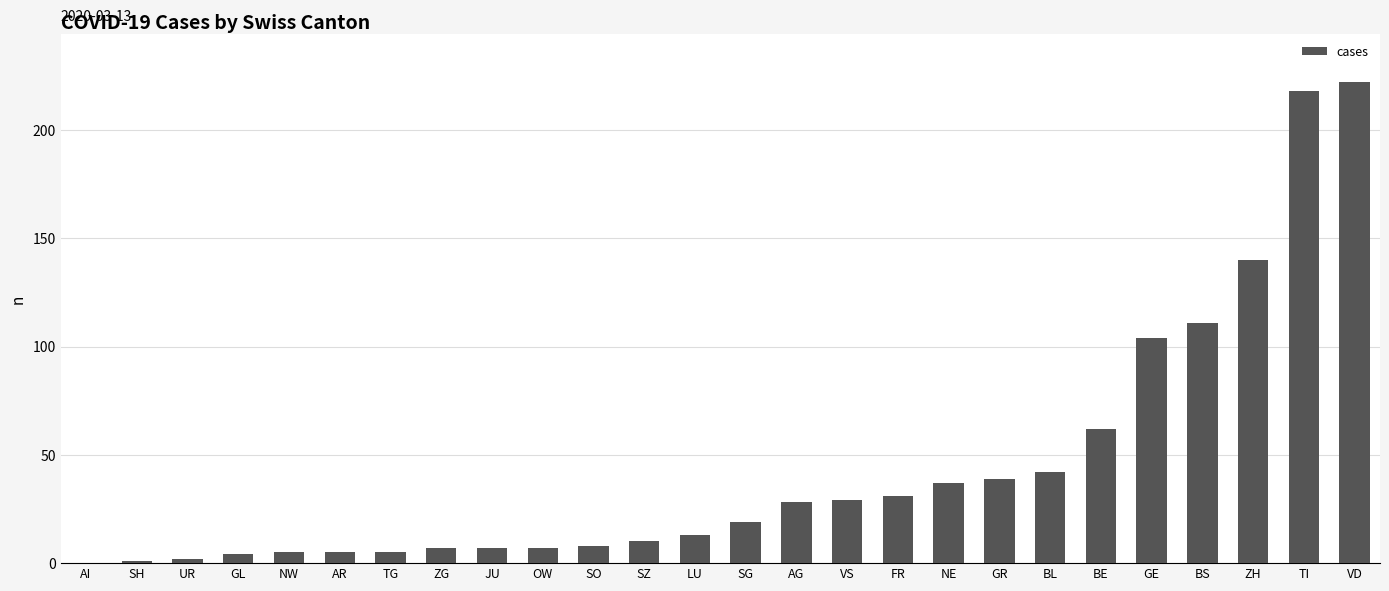

Approximately how many times larger is the value at SH compared to JU?

0.1